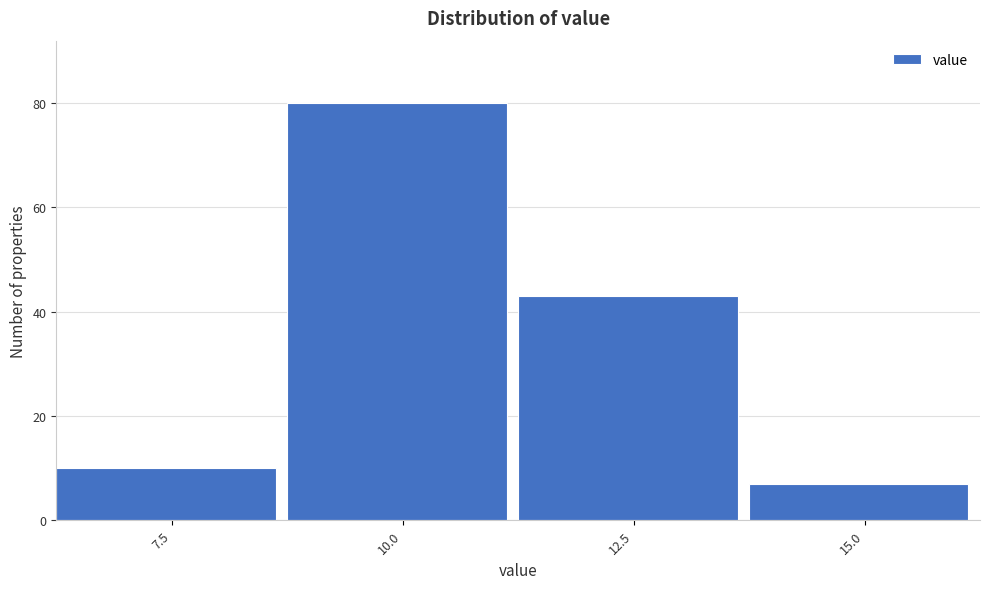

Reading left to right, list all the values displayed in this chart.

10	80	43	7